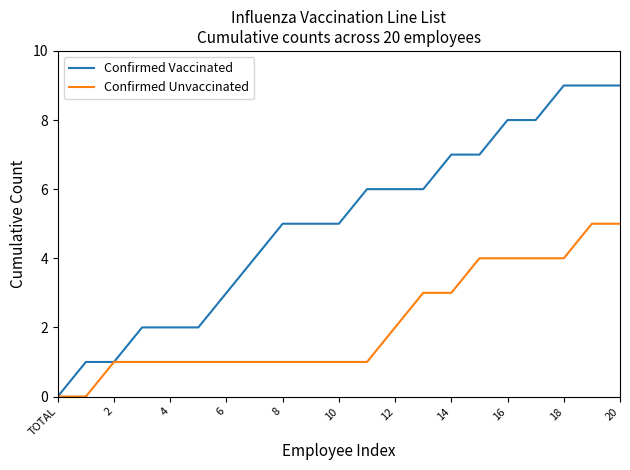

What is the greatest value displayed?

9